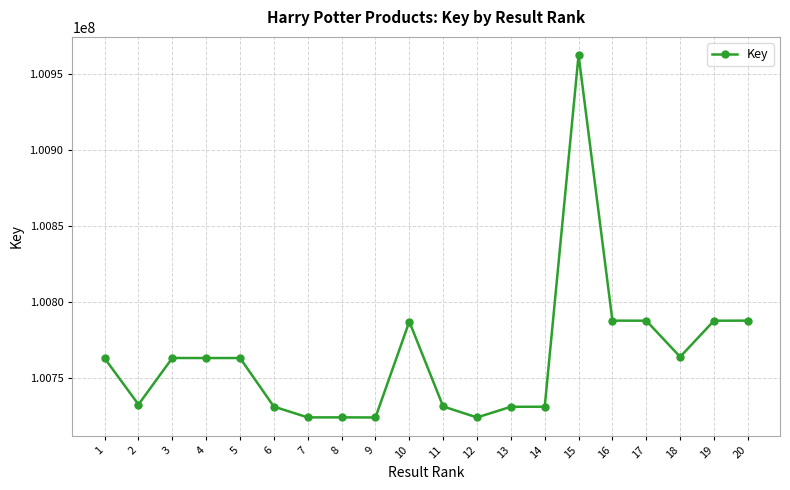

What is the difference between the maximum and second lowest values?

238281